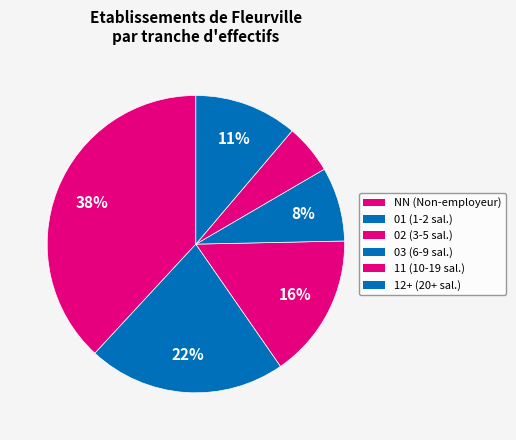

Is there a majority slice in this chart?

No